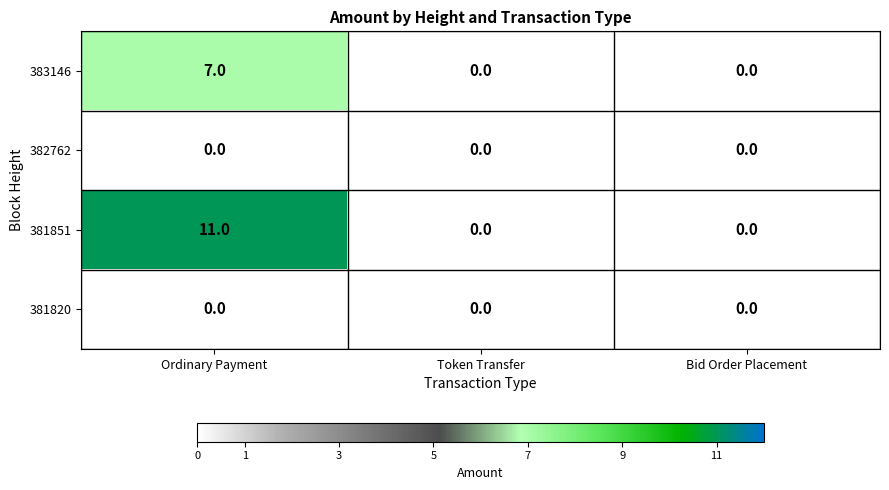

At how many categories does at least one series exceed 7?

1